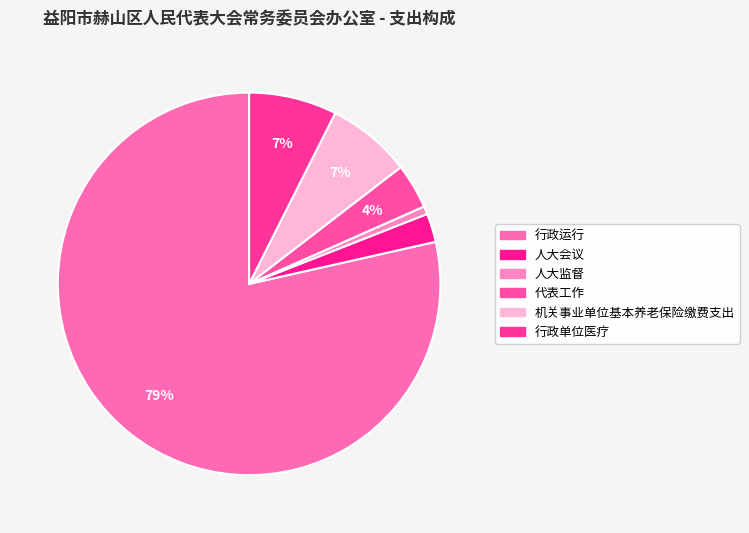

What is the smallest slice in the pie chart?

人大监督